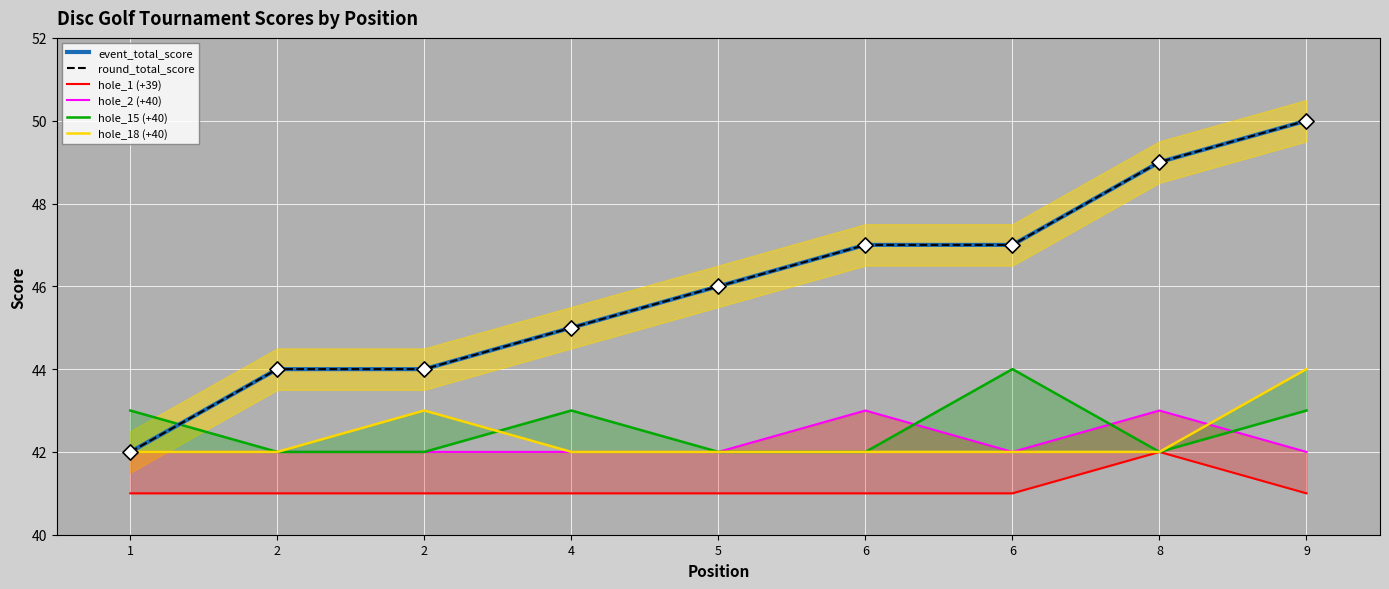

Which series has the widest spread of Y values?

event_total_score